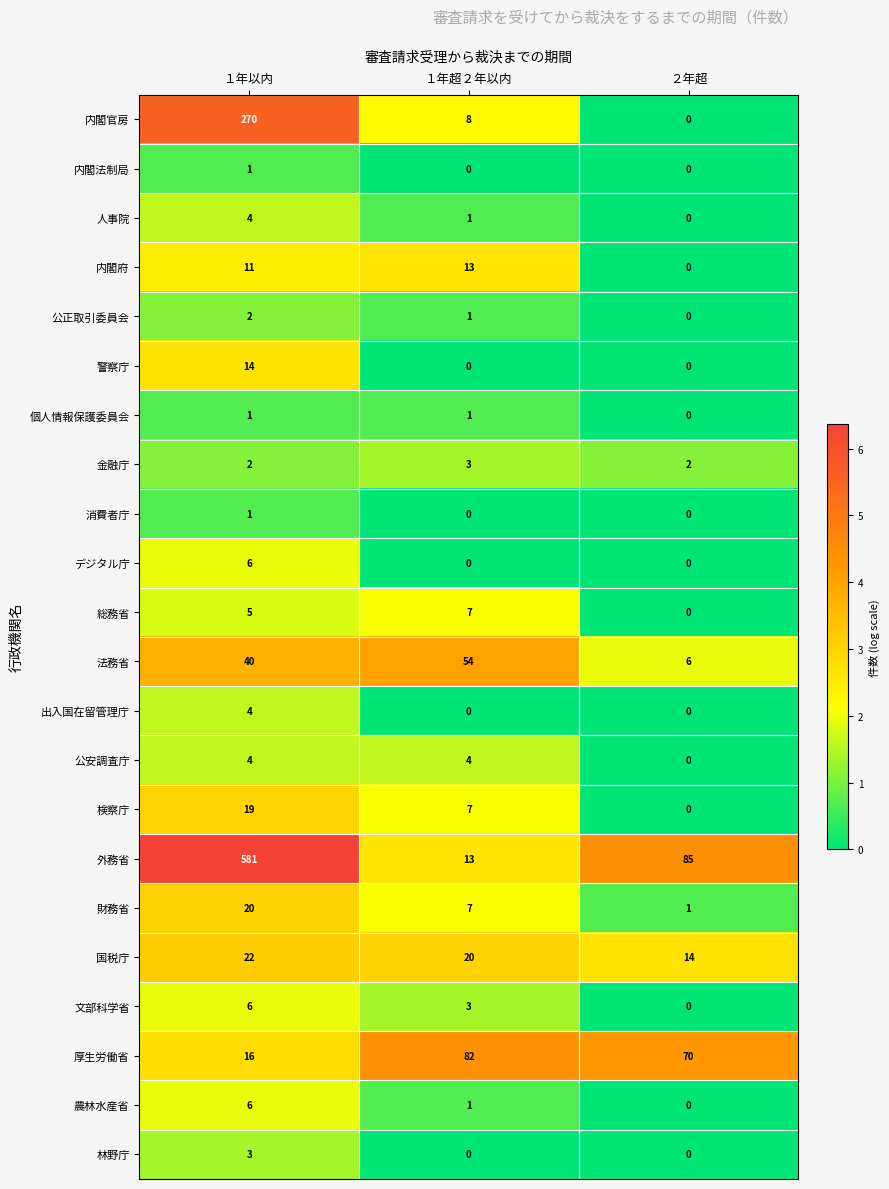

At how many categories does at least one series exceed 4?

3